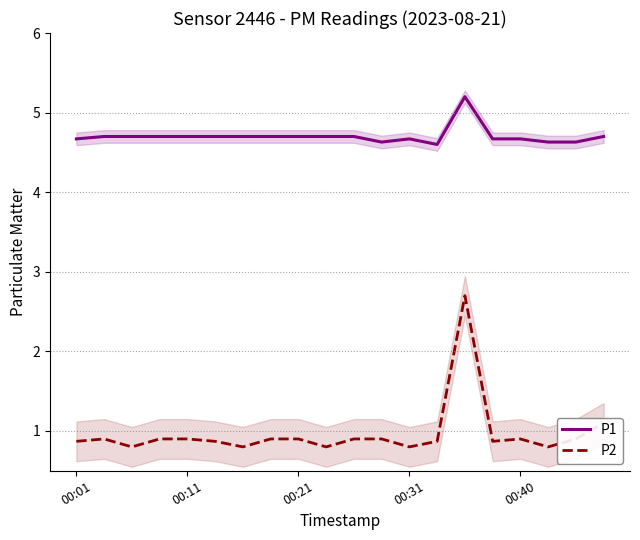

Read the P1 value at 11.

4.6